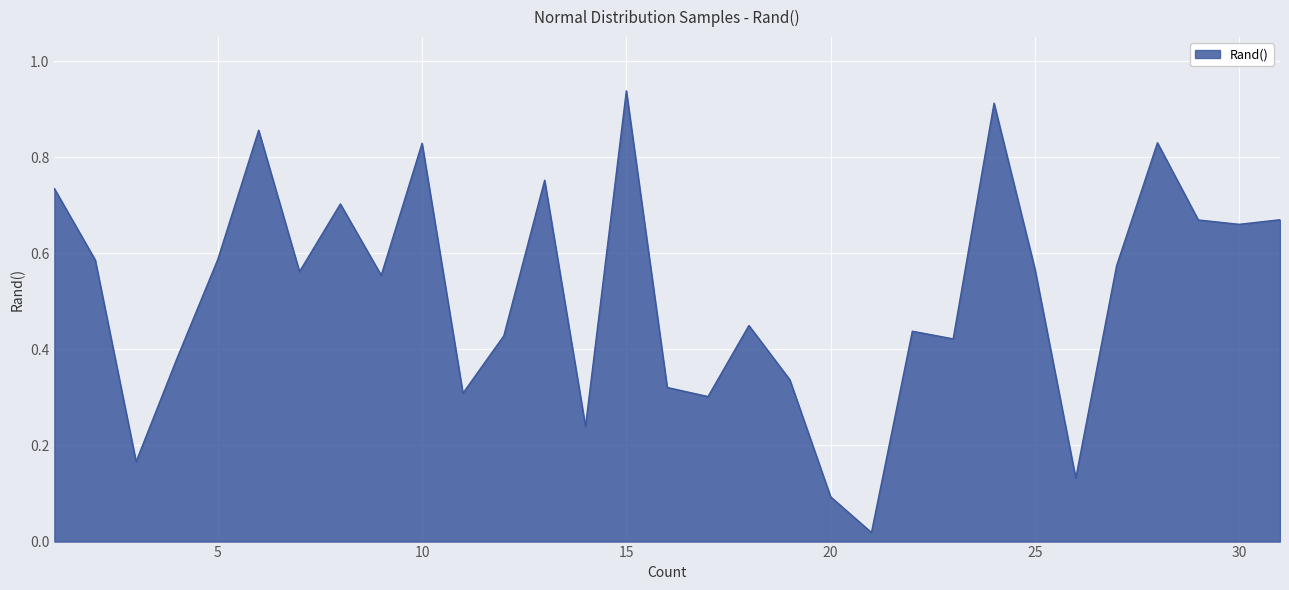

How many lines are shown in the chart?

1